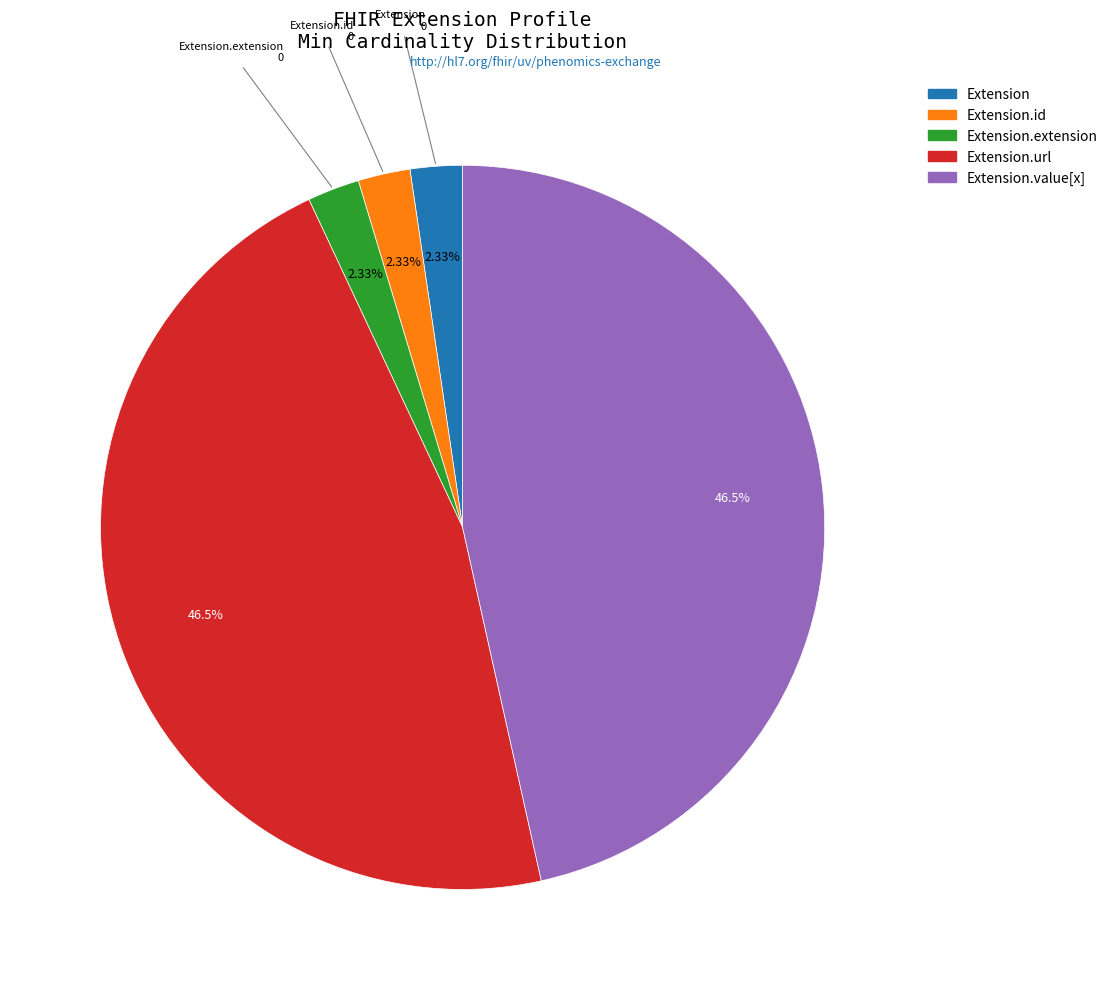

Is there any slice that represents more than half of the pie?

No